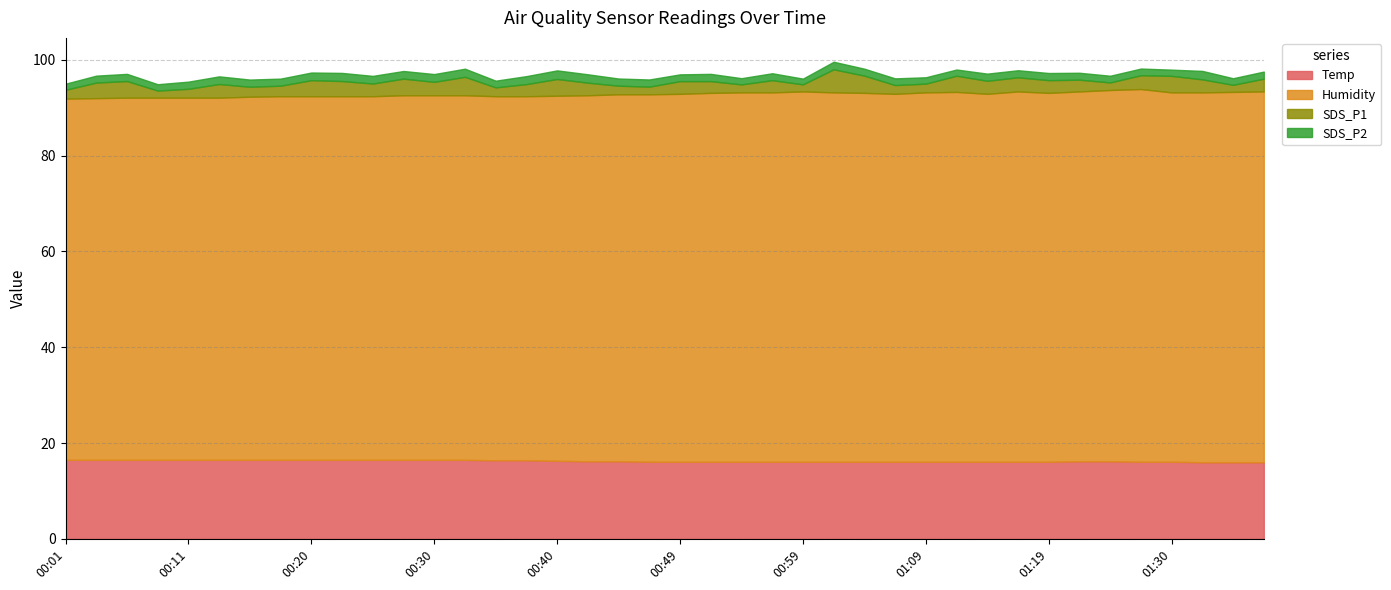

Reading left to right, list all the values displayed in this chart.

Temp: 16.5	16.5	16.5	16.5	16.5	16.5	16.5	16.5	16.5	16.5	16.5	16.5	16.5	16.5	16.4	16.4	16.3	16.2	16.2	16.1	16.1	16.1	16.1	16.1	16.1	16.1	16.1	16.1	16.1	16.1	16.1	16.1	16.1	16.2	16.2	16.1	16.1	16.0	16.0	16.0
Humidity: 75.4	75.5	75.6	75.6	75.6	75.6	75.8	75.9	75.9	75.9	75.9	76.1	76.1	76.1	76.0	76.0	76.2	76.4	76.6	76.7	76.8	77.0	77.1	77.1	77.3	77.1	77.0	76.8	77.1	77.2	76.8	77.3	77.0	77.2	77.5	77.8	77.1	77.2	77.3	77.4
SDS_P1: 1.9	3.2	3.5	1.5	1.9	2.9	2.1	2.2	3.4	3.2	2.6	3.5	2.8	3.9	1.9	2.5	3.5	2.6	1.8	1.6	2.6	2.5	1.7	2.5	1.5	4.8	3.6	1.8	1.8	3.4	2.7	3.0	2.6	2.5	1.6	2.9	3.5	2.7	1.5	2.7
SDS_P2: 1.3	1.4	1.5	1.3	1.5	1.6	1.5	1.5	1.6	1.7	1.6	1.6	1.6	1.7	1.4	1.7	1.8	1.8	1.5	1.5	1.4	1.5	1.3	1.4	1.2	1.6	1.4	1.4	1.3	1.3	1.5	1.5	1.5	1.4	1.4	1.4	1.3	1.8	1.4	1.5